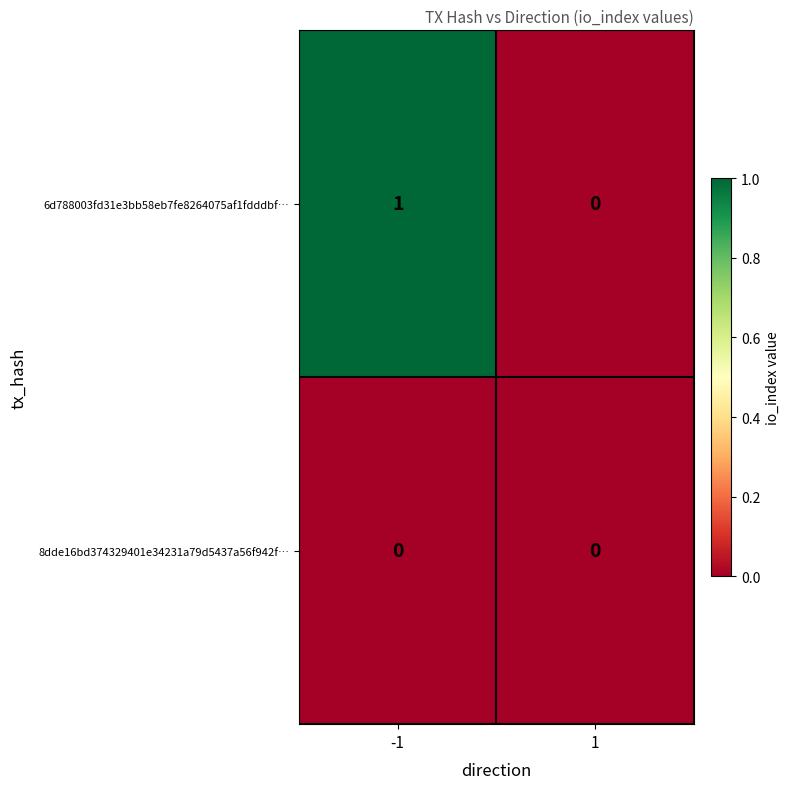

Reading left to right, transcribe all the data shown in this chart.

6d788003fd31e3bb58eb7fe8264075af1fdddbf…: 1	0
8dde16bd374329401e34231a79d5437a56f942f…: 0	0